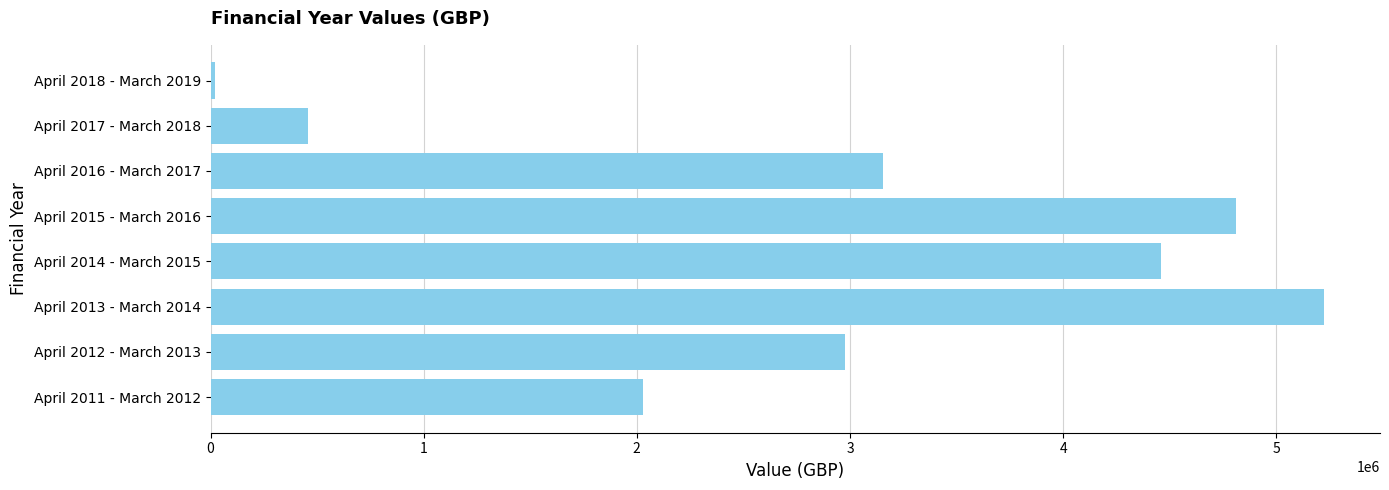

Are the bars horizontal?

Yes